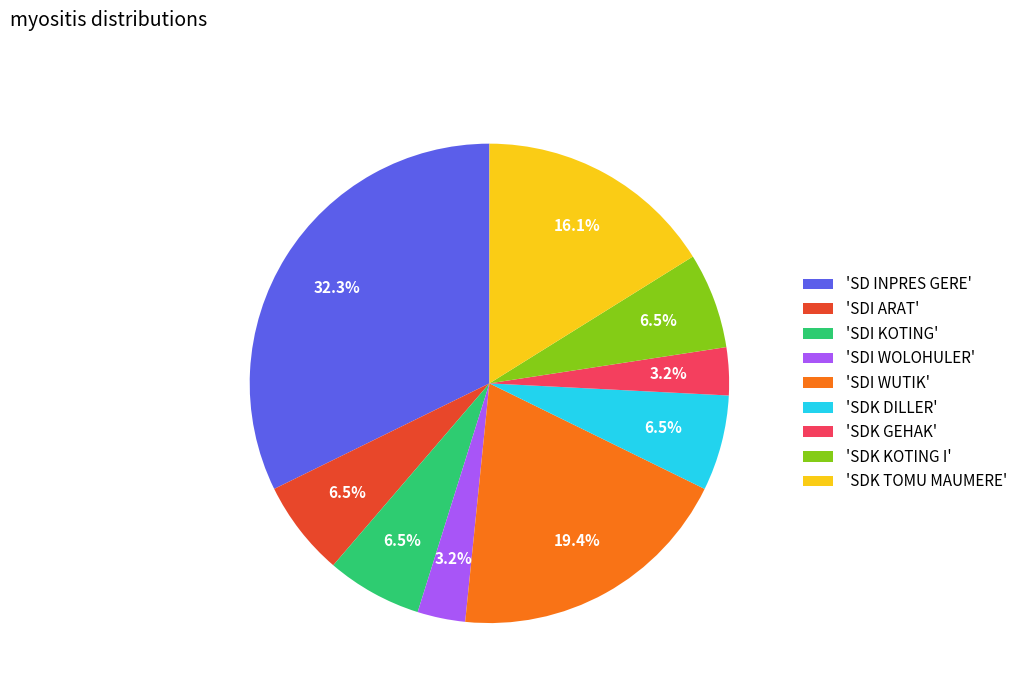

Count the number of slices in the pie.

9